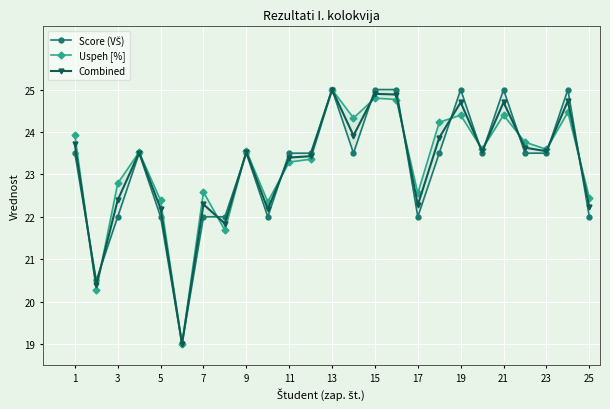

True or false: Combined has more than 2 interior local peaks.

True